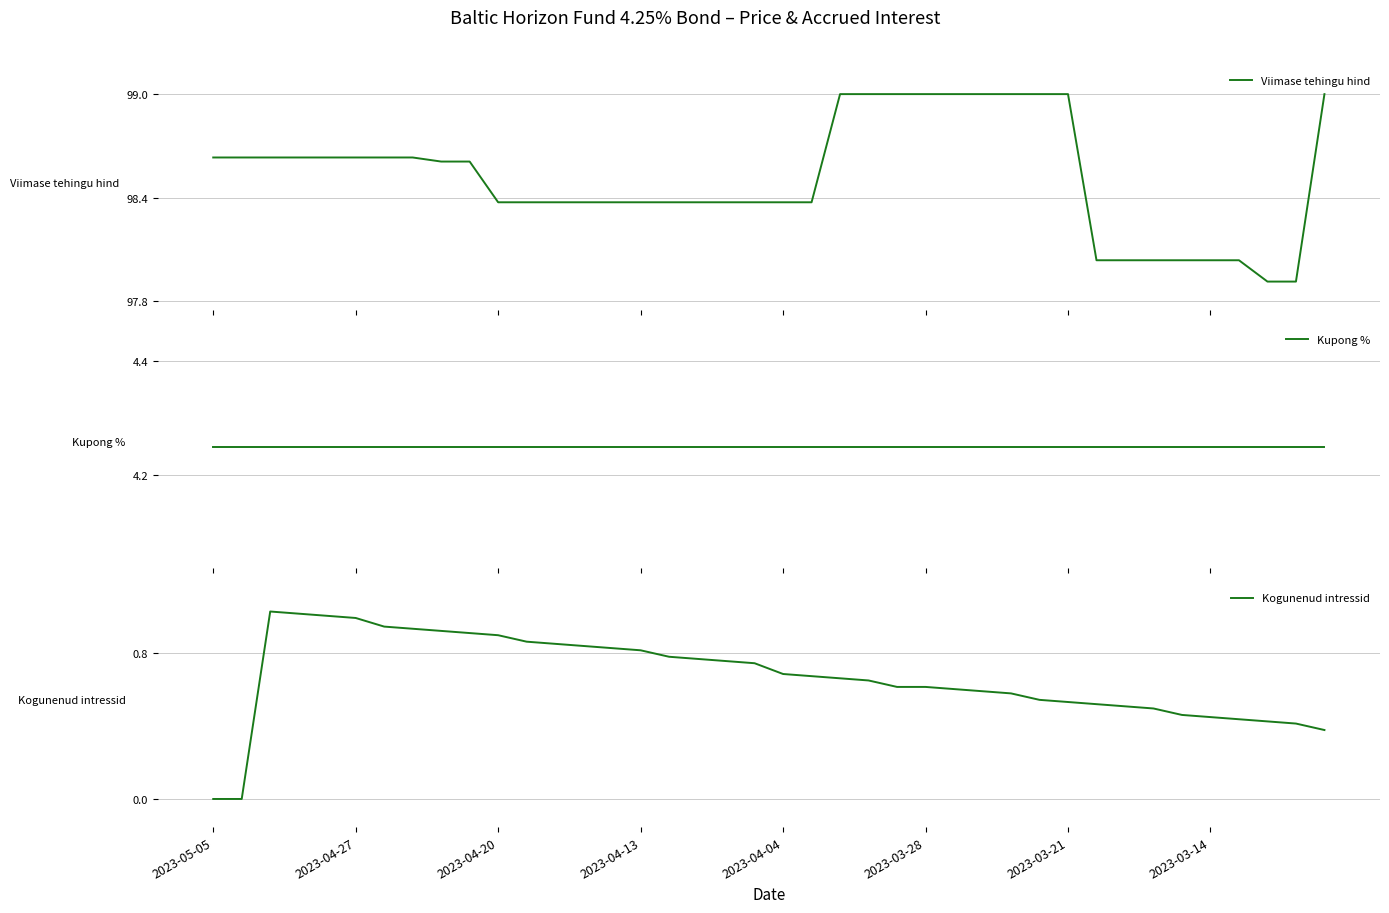

Which has a higher value, 18 or 8?

8